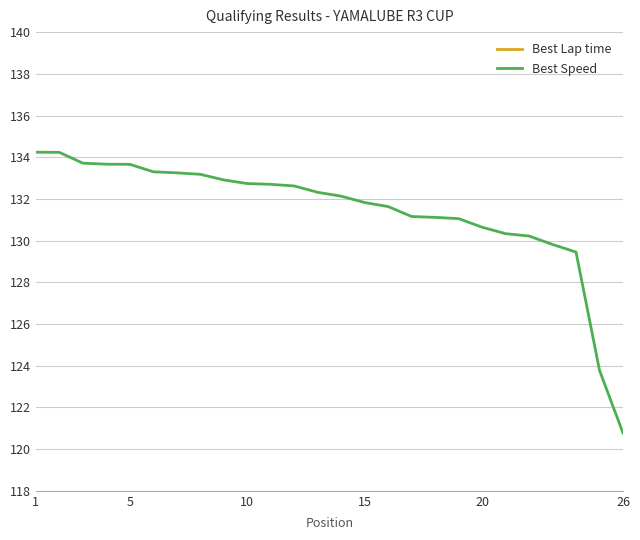

What is the highest value of the Best Speed series?

134.2